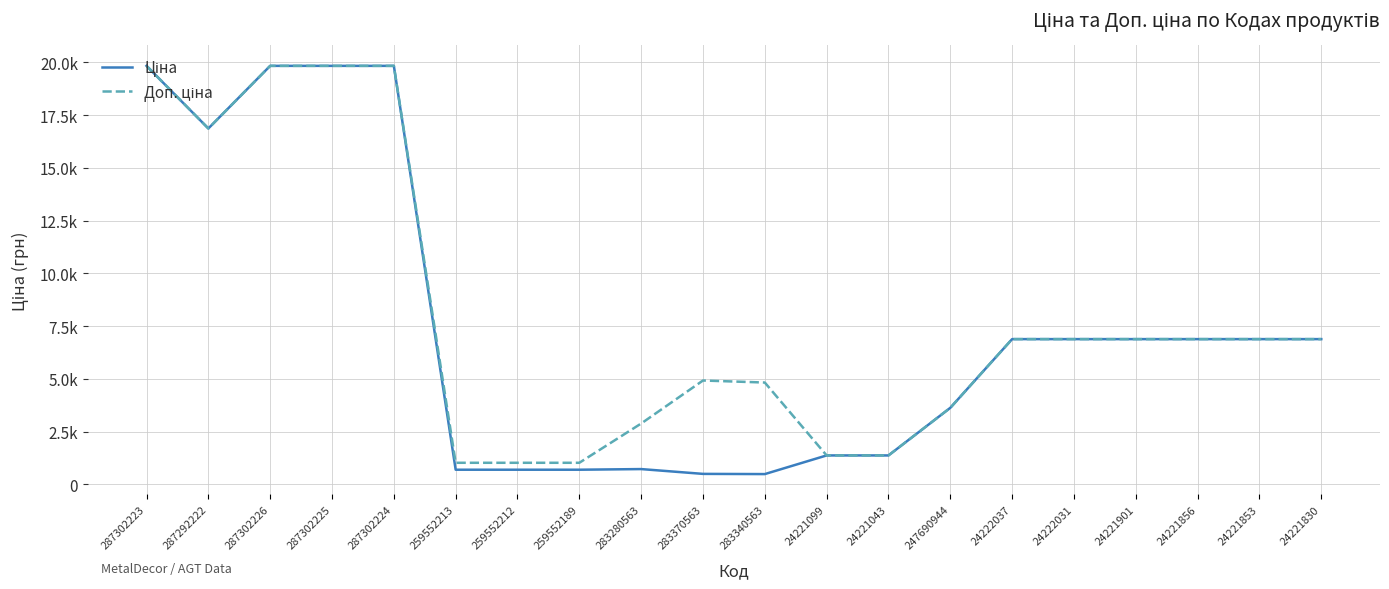

What is the sum of all Ціна values?

147579.9